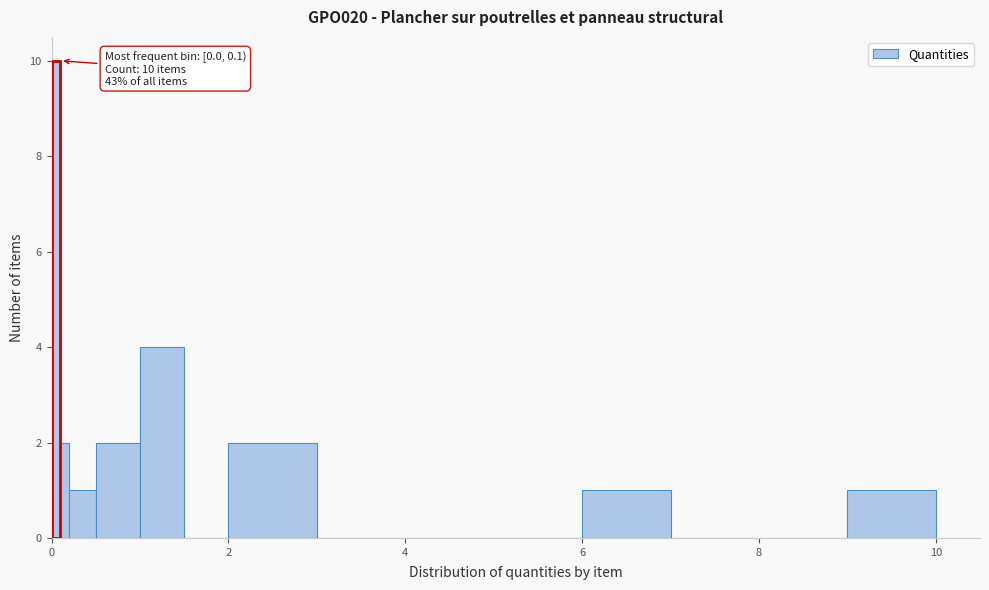

Read against the x-axis, roughly where is the centre of the tallest bar?

0.0